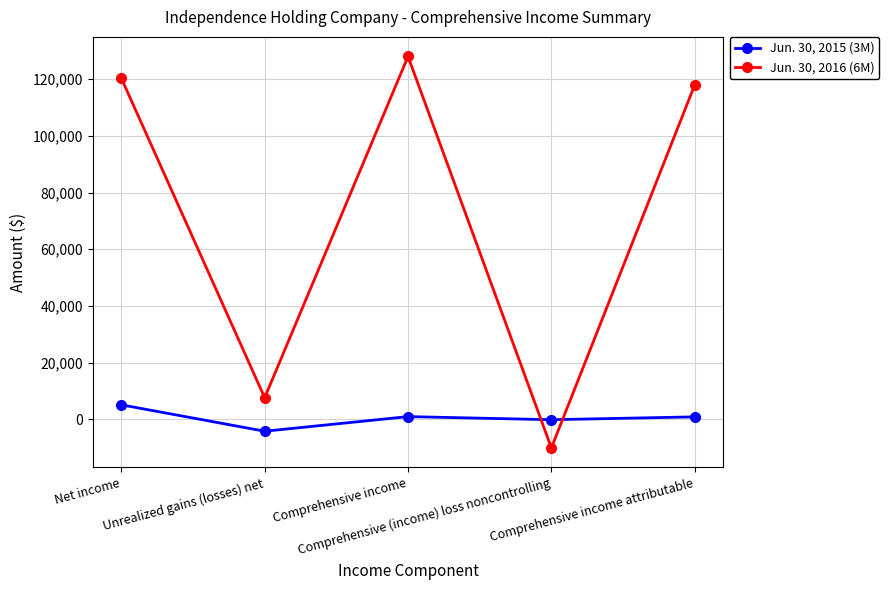

Rank the series by their maximum value, from highest to lowest.

Jun. 30, 2016 (6M), Jun. 30, 2015 (3M)